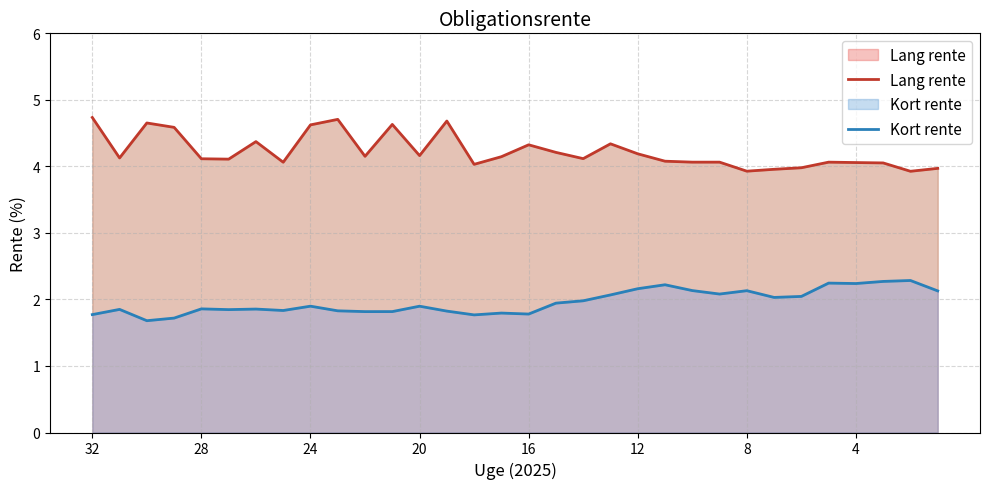

Where does the Lang rente series first go above 4?

32